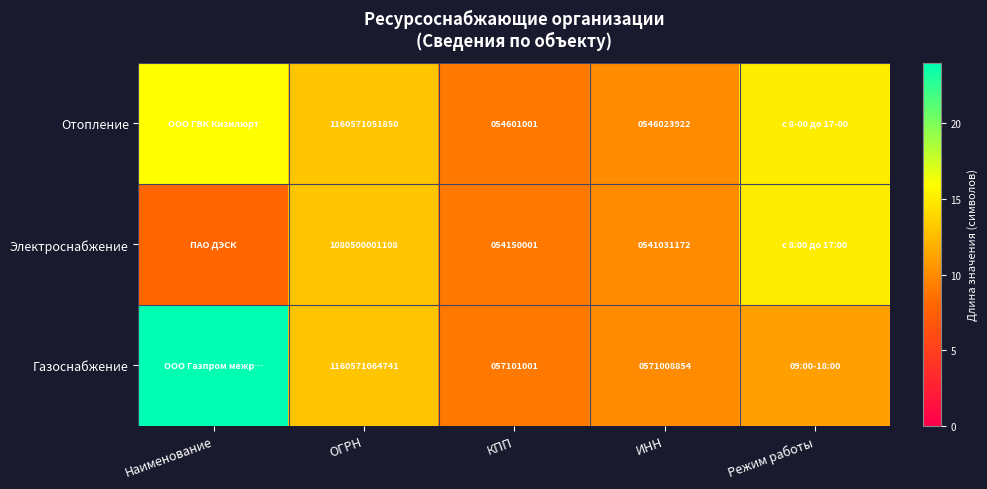

The value of Отопление at ОГРН is 1160571051850. True or false?

True